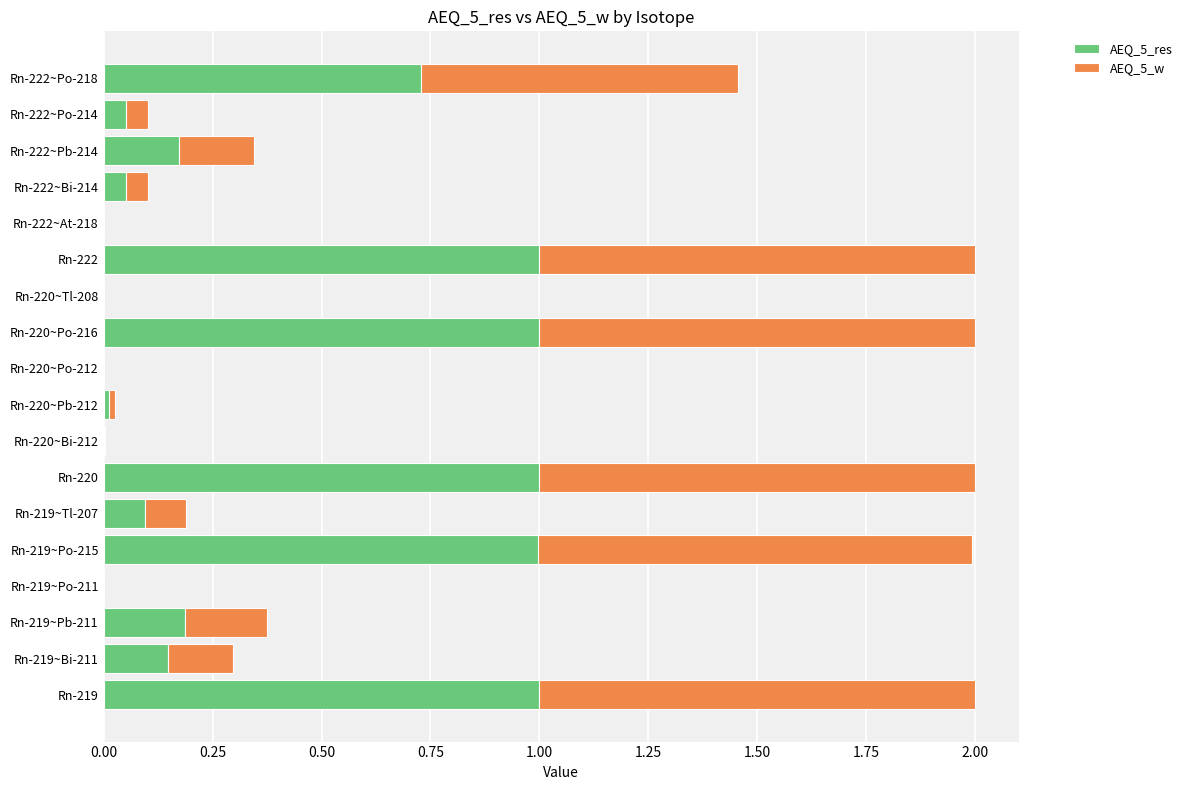

Is it true that AEQ_5_res equals 0.6 at Rn-219?

False